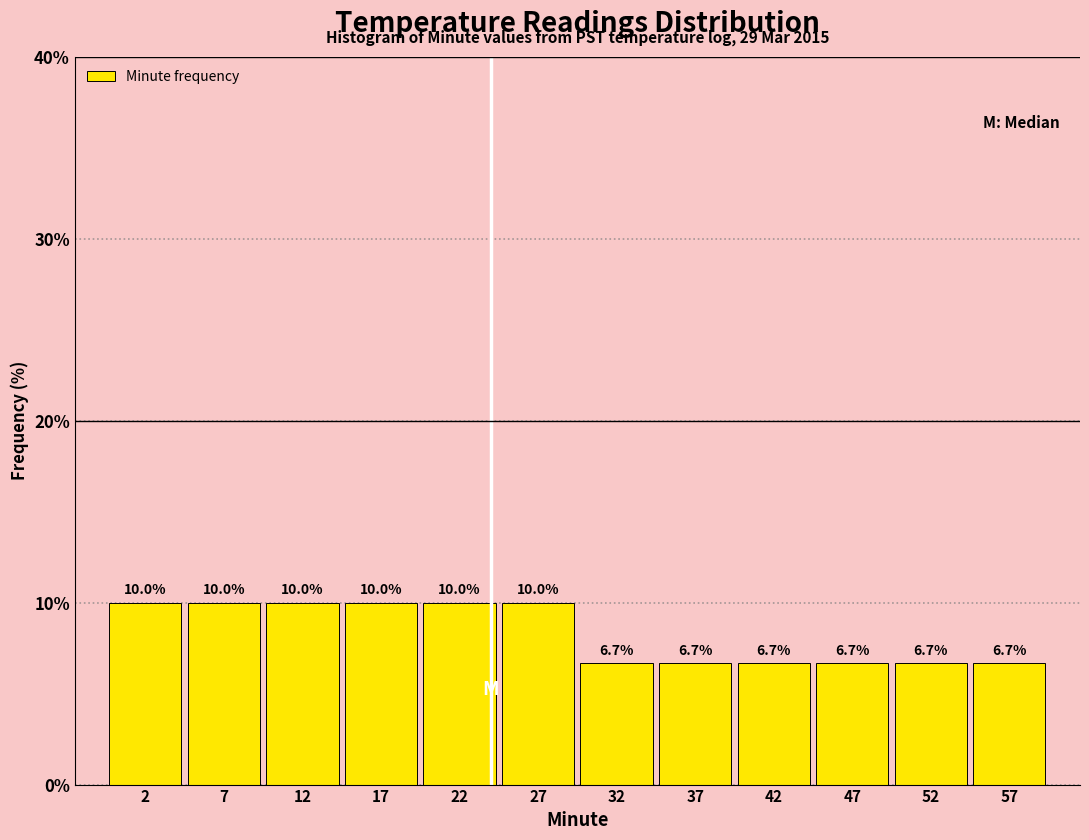

Reading left to right, list every bar in this chart as the range it spans on the x-axis followed by its height.

0 to 5: 10.0
5 to 10: 10.0
10 to 15: 10.0
15 to 20: 10.0
20 to 25: 10.0
25 to 30: 10.0
30 to 35: 6.7
35 to 40: 6.7
40 to 45: 6.7
45 to 50: 6.7
50 to 55: 6.7
55 to 60: 6.7